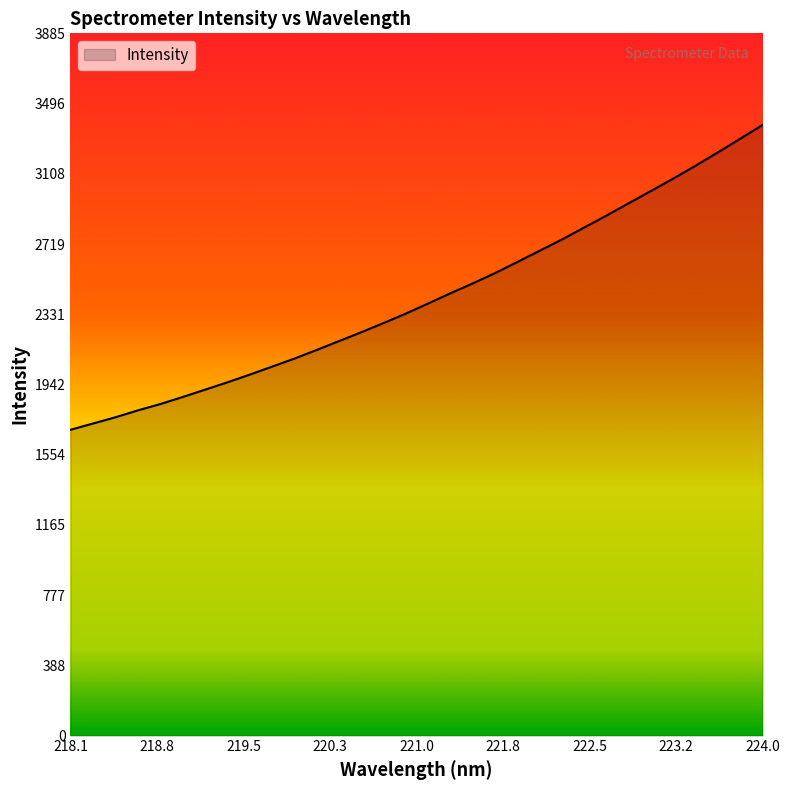

What is the difference between the maximum and minimum values?

1686.2